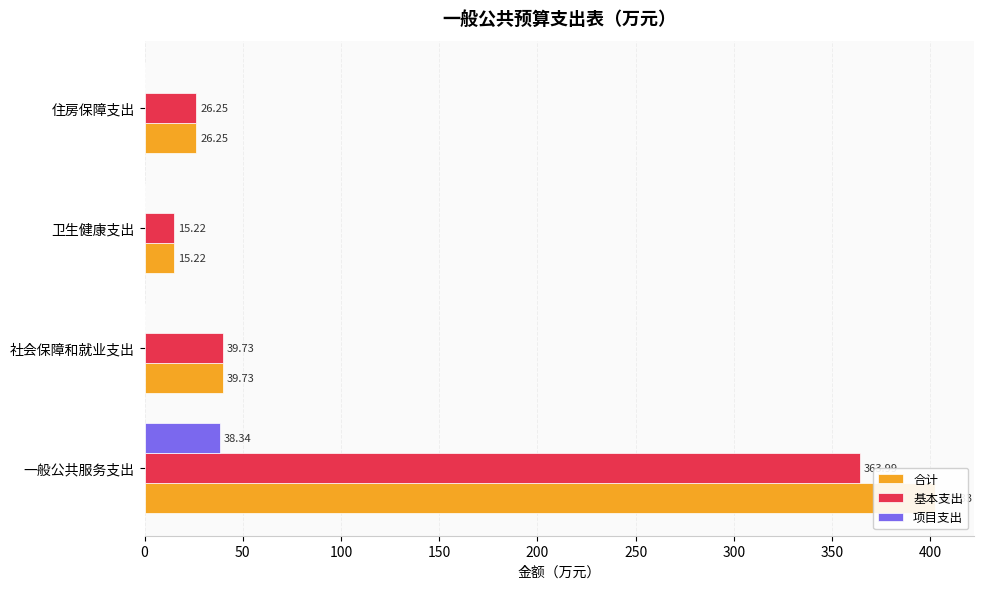

What is the difference between the highest and lowest values at 一般公共服务支出?

364.0